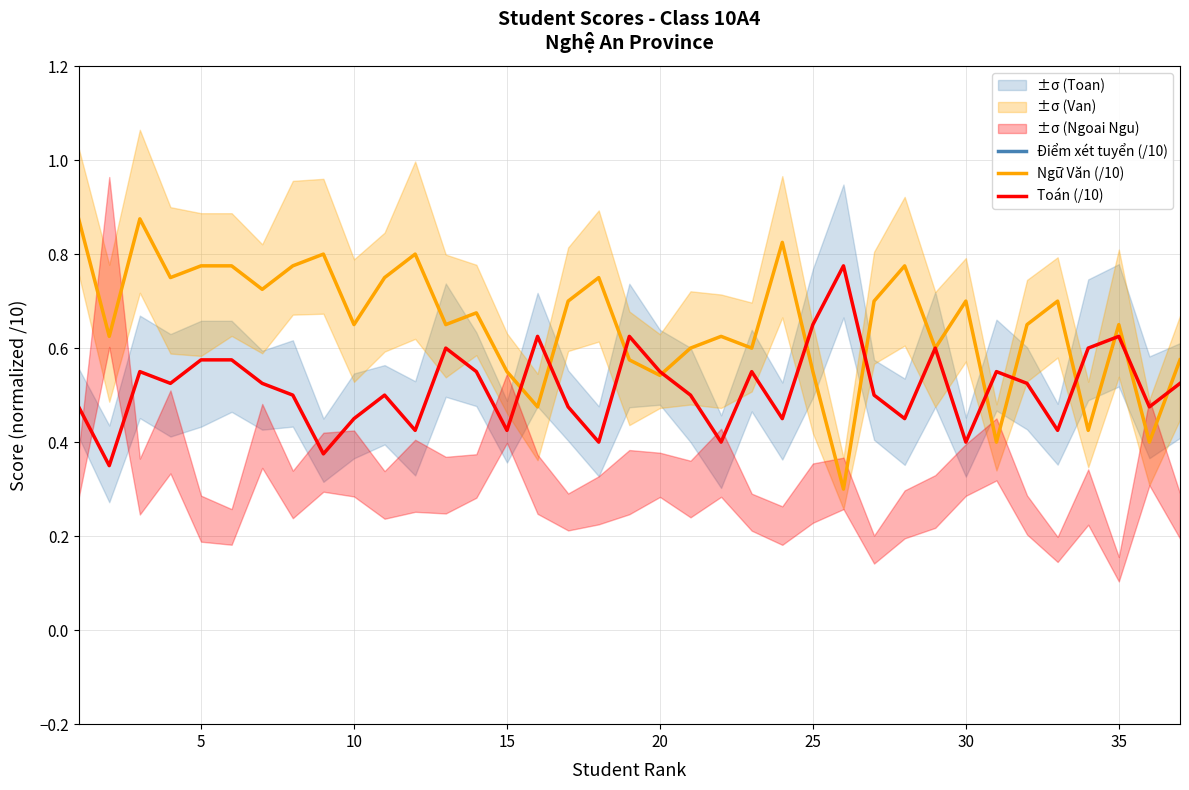

At how many categories does at least one series exceed 0?

37